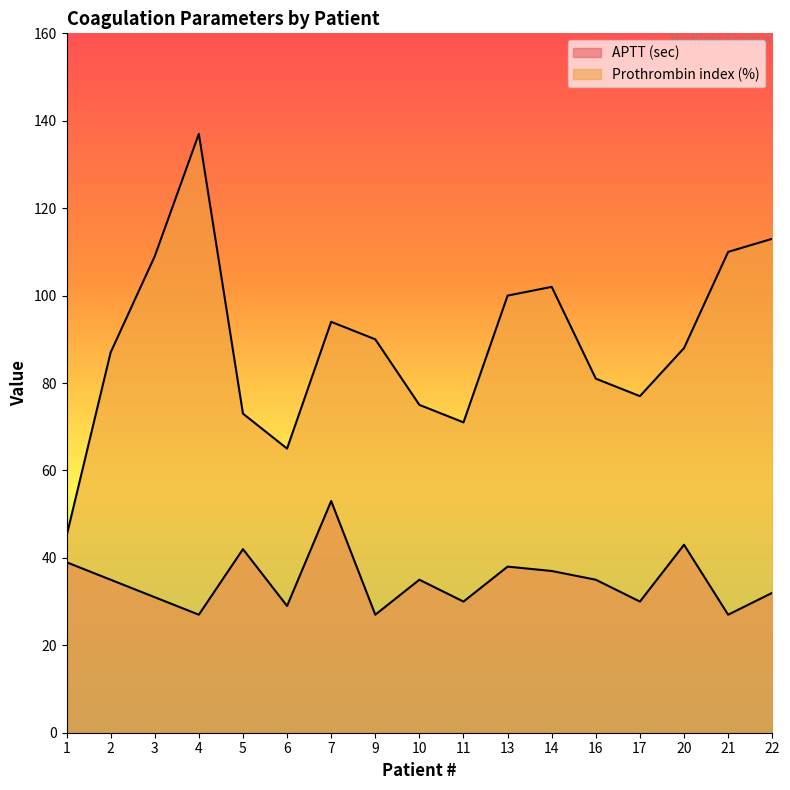

Which series changed the most between 9 and 14?

Prothrombin index (%)